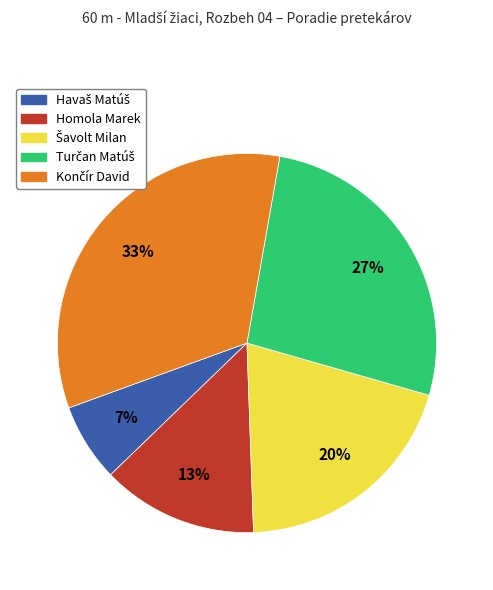

Is Homola Marek the majority of the pie?

No